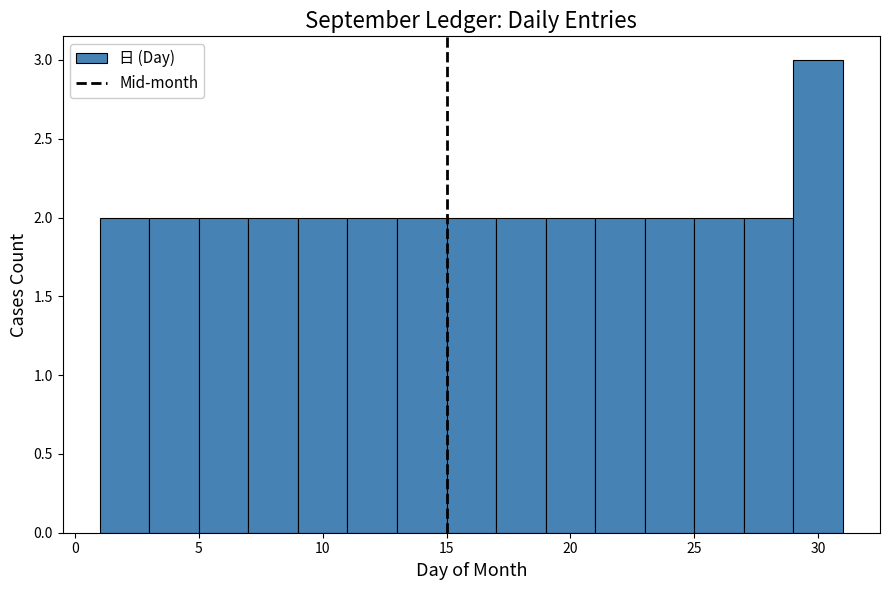

How tall is the bar that spans 9 to 11 on the x-axis? The values are not printed on the chart, so give them approximately, as read against the axis.

2